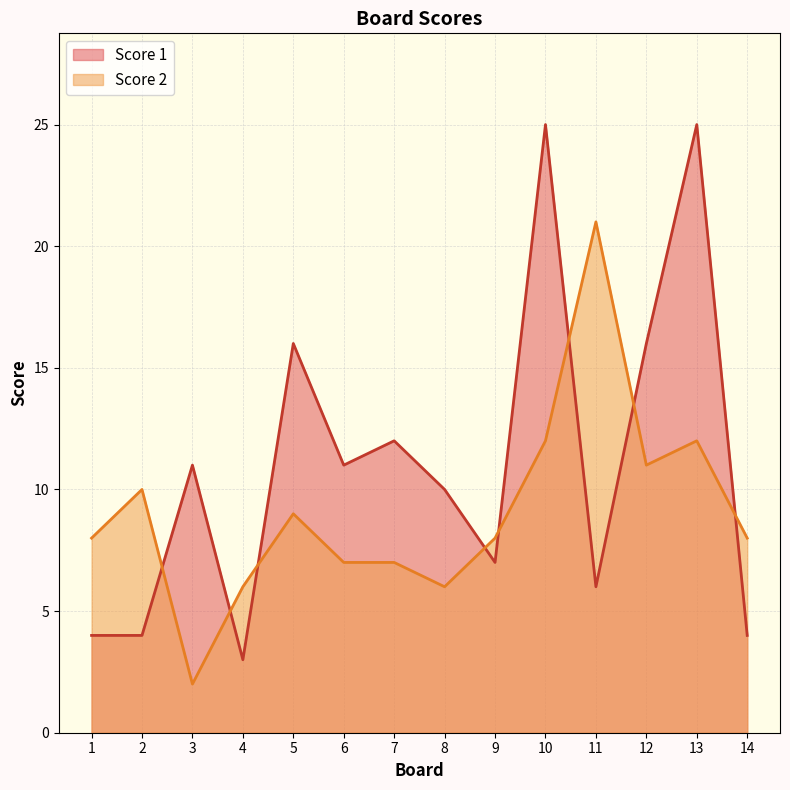

Reading right to left, extract all data points from this chart.

Score 1: 4	25	16	6	25	7	10	12	11	16	3	11	4	4
Score 2: 8	12	11	21	12	8	6	7	7	9	6	2	10	8